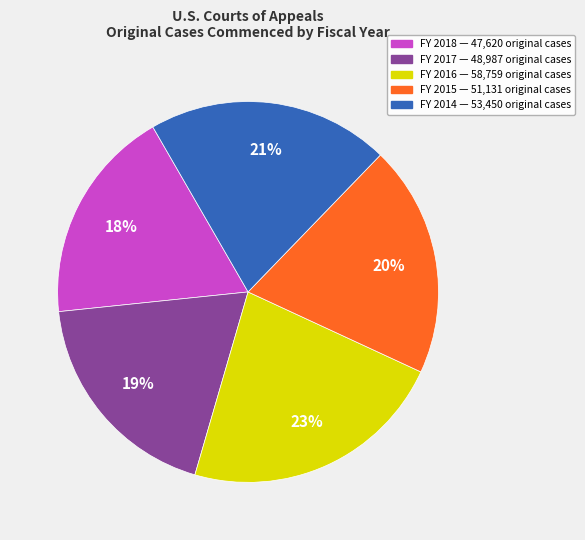

Does any single category account for the majority?

No